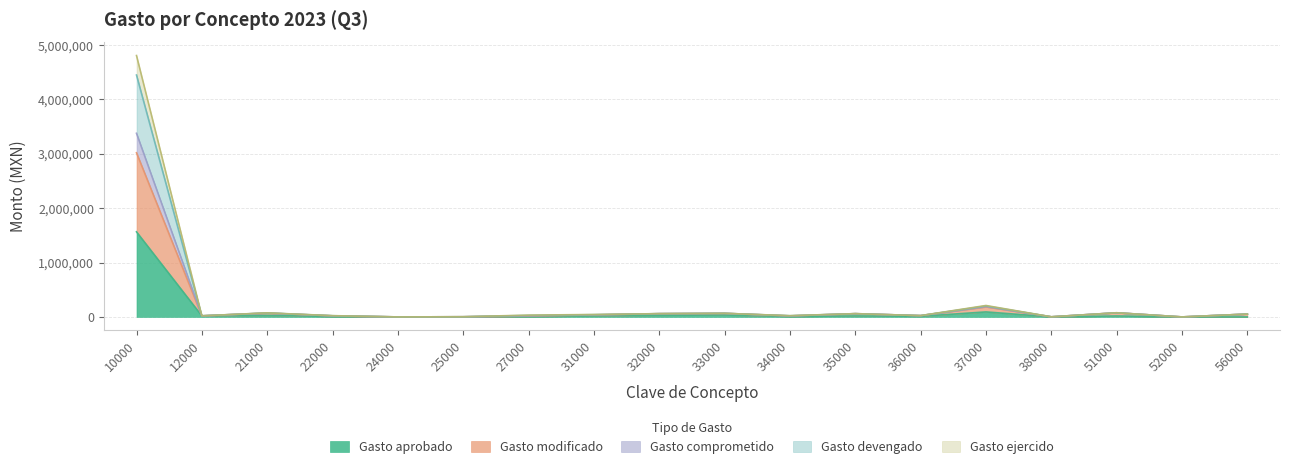

At which category is the sum across all series the highest?

10000